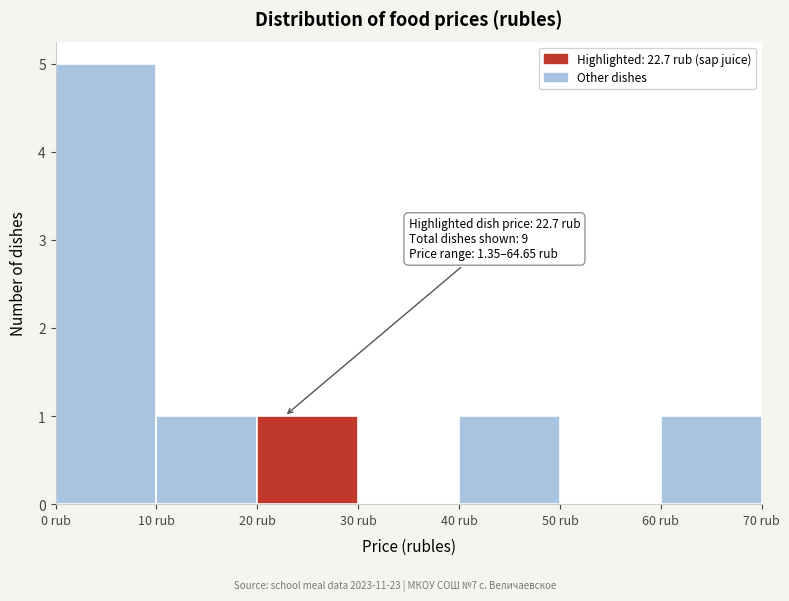

Over which range of the x-axis is the bar tallest?

0 to 10